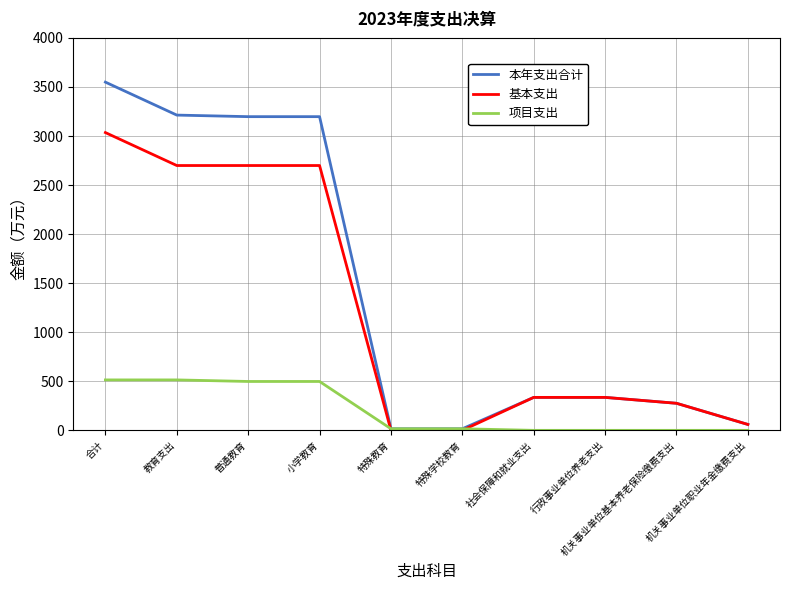

What is the highest value of the 项目支出 series?

514.1